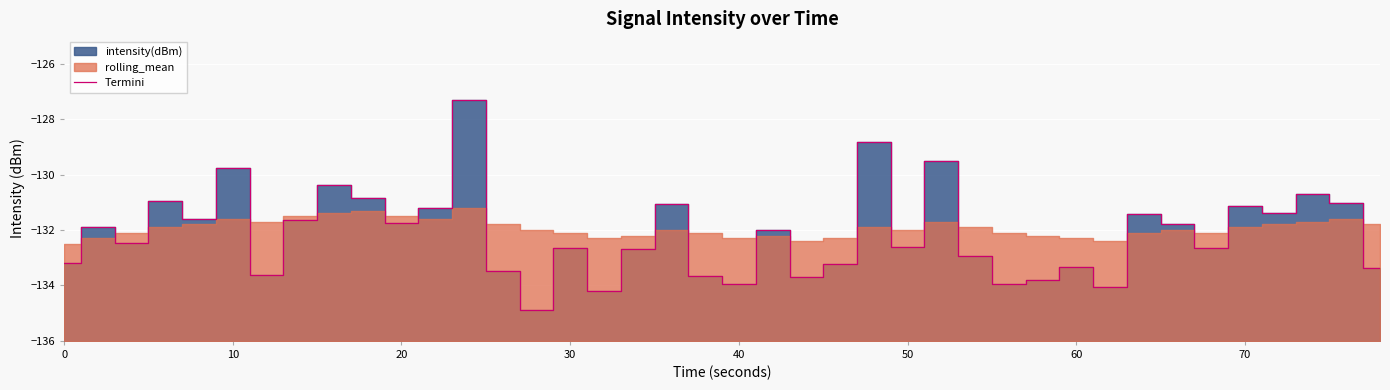

True or false: Termini has a value of -76.6 at 20.

False